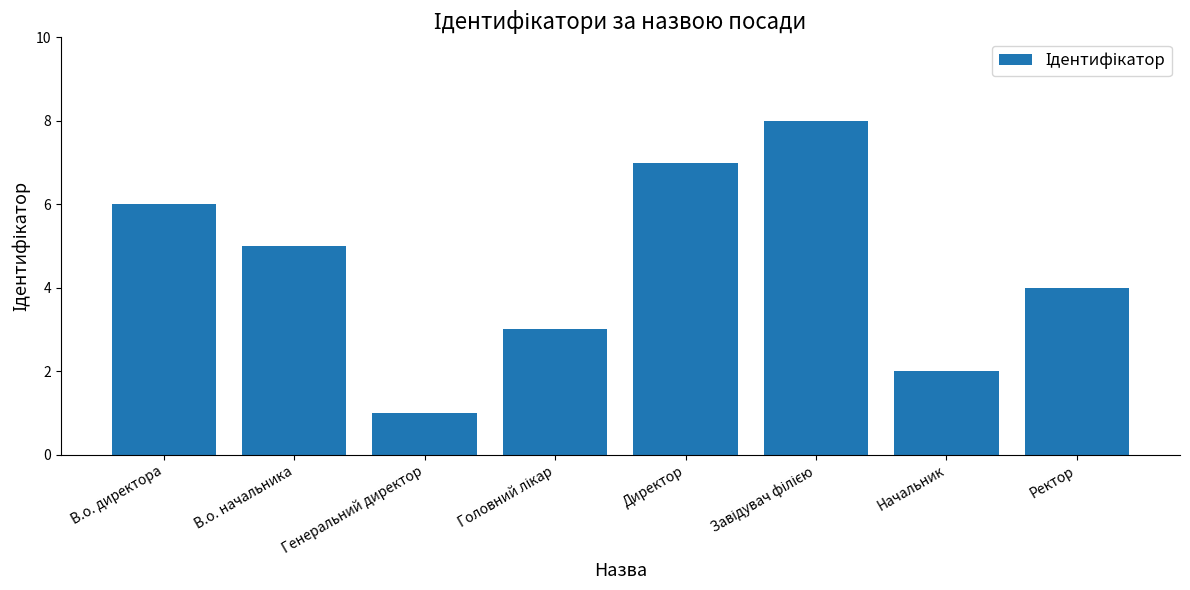

How many values are below 5?

4